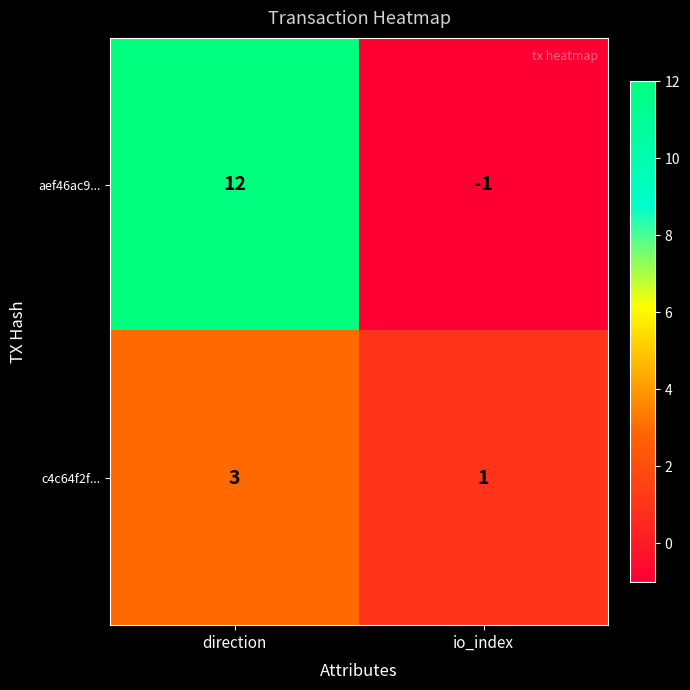

Rank the series at io_index from lowest to highest value.

aef46ac9..., c4c64f2f...